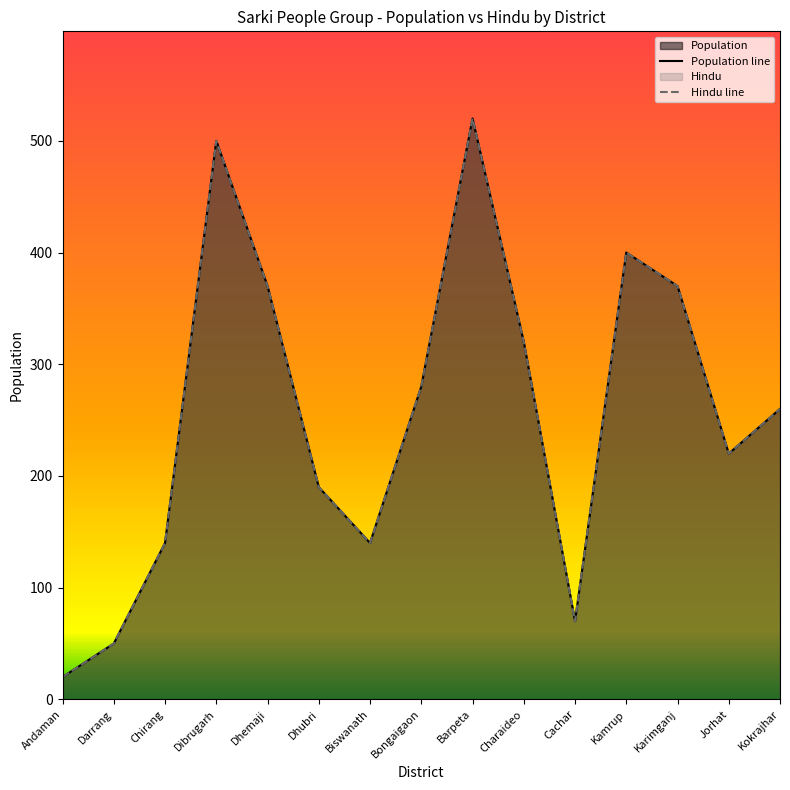

How many data points in Population line are less than 260?

7